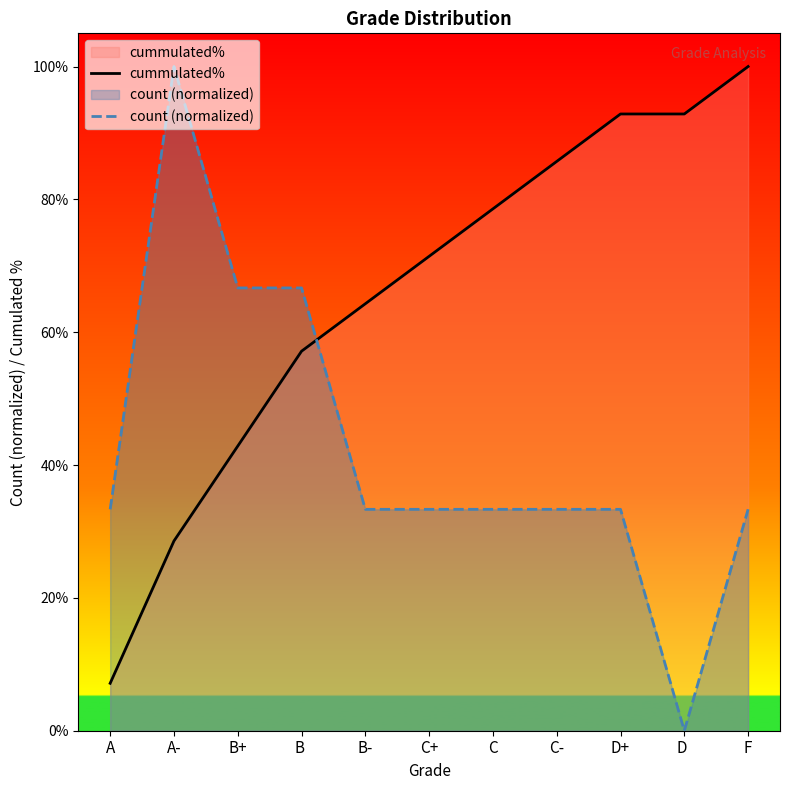

How many values in count (normalized) are above zero?

10